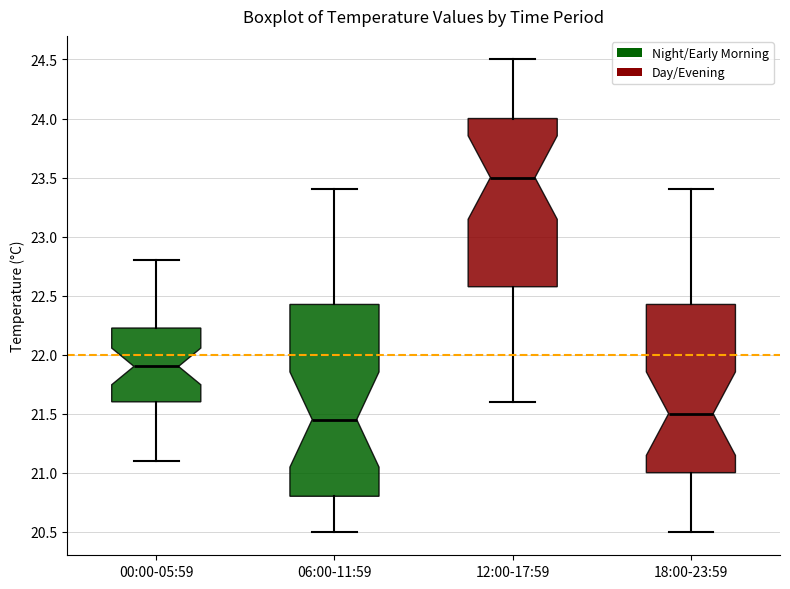

Where is the upper edge of the box for 06:00-11:59 on the y-axis? The values are not printed on the chart, so give them approximately, as read against the axis.

22.45